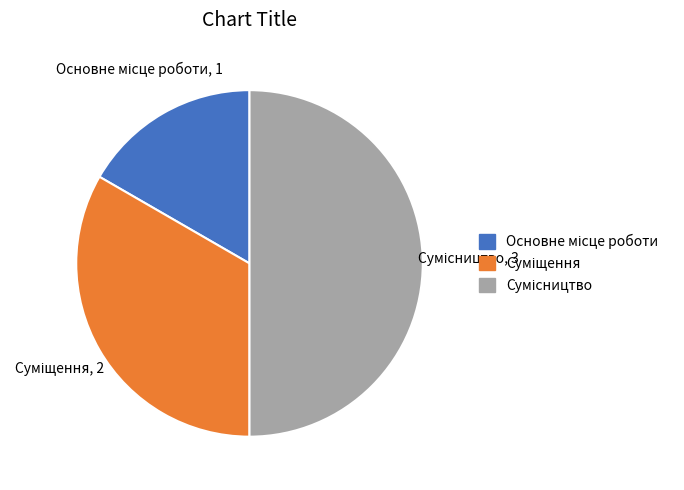

Rank the categories by value from lowest to highest.

Основне місце роботи, Суміщення, Сумісництво